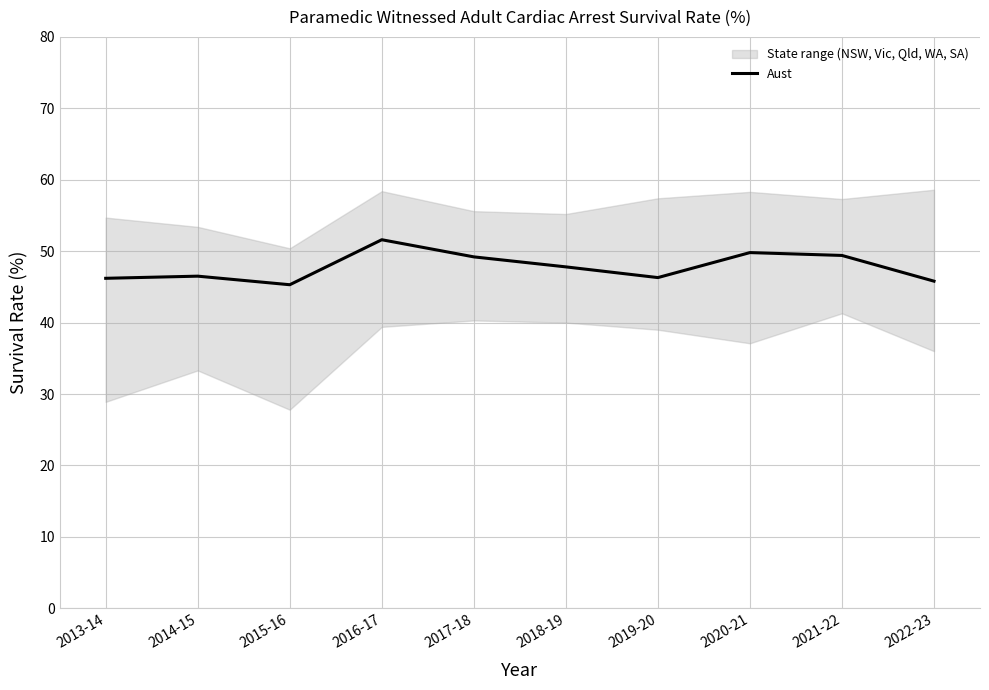

Reading left to right, list all the values displayed in this chart.

2013-14=46.2	2014-15=46.5	2015-16=45.3	2016-17=51.6	2017-18=49.2	2018-19=47.8	2019-20=46.3	2020-21=49.8	2021-22=49.4	2022-23=45.8